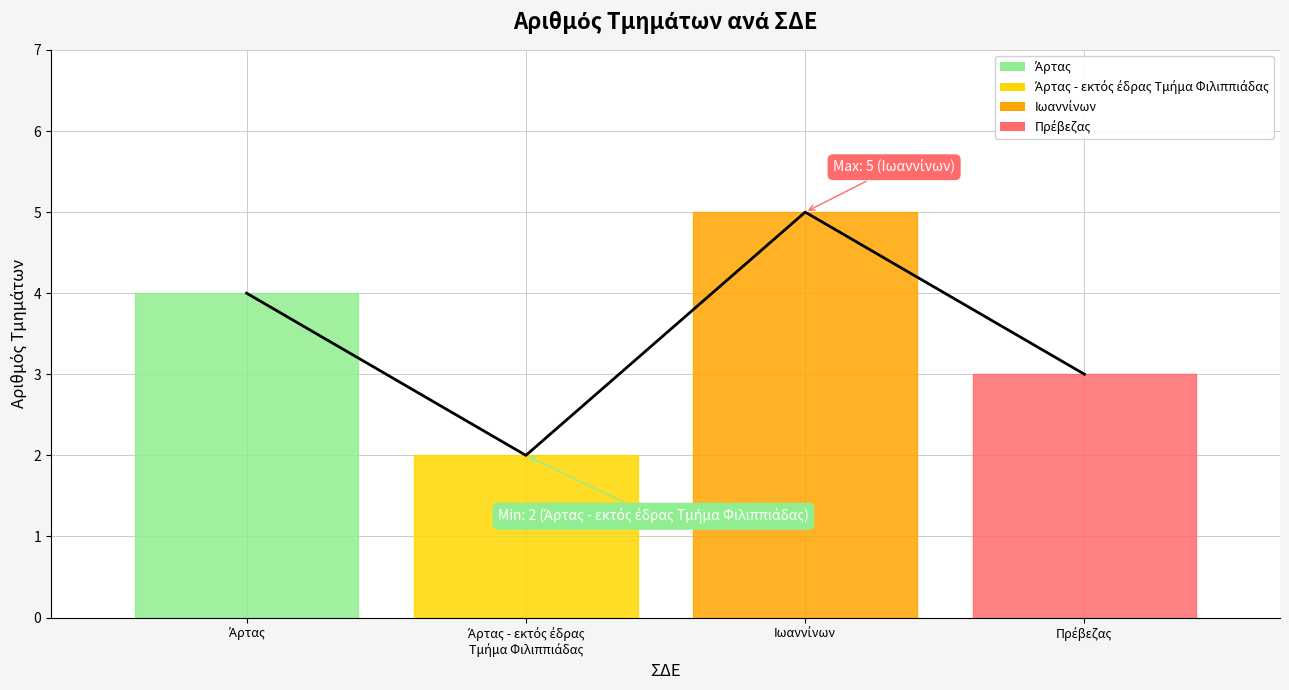

What is the approximate value at Πρέβεζας?

3